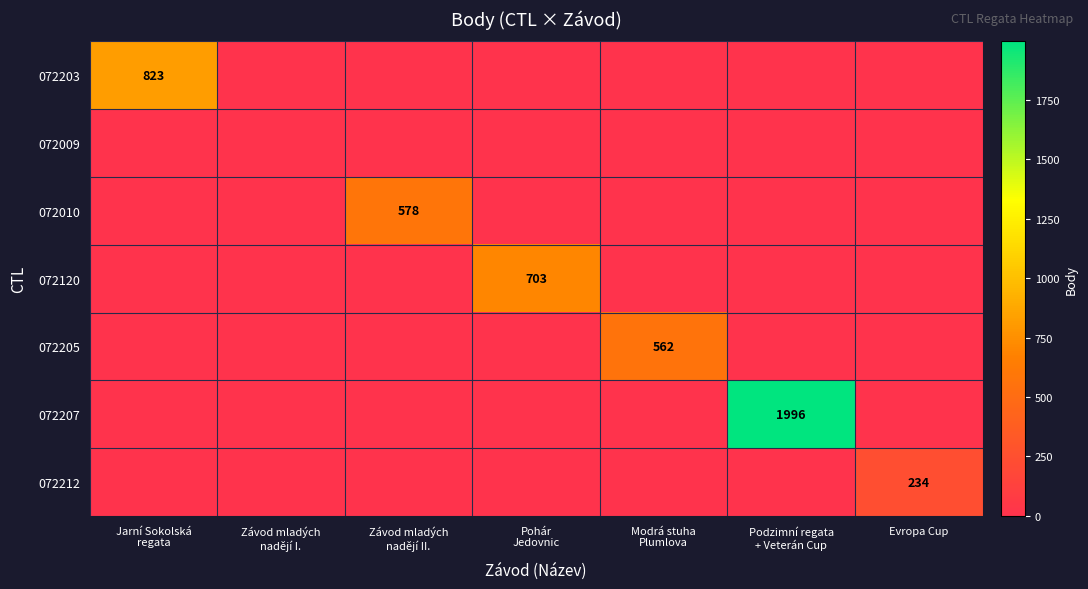

What is the total value across all series at Závod mladých
nadějí II.?

578